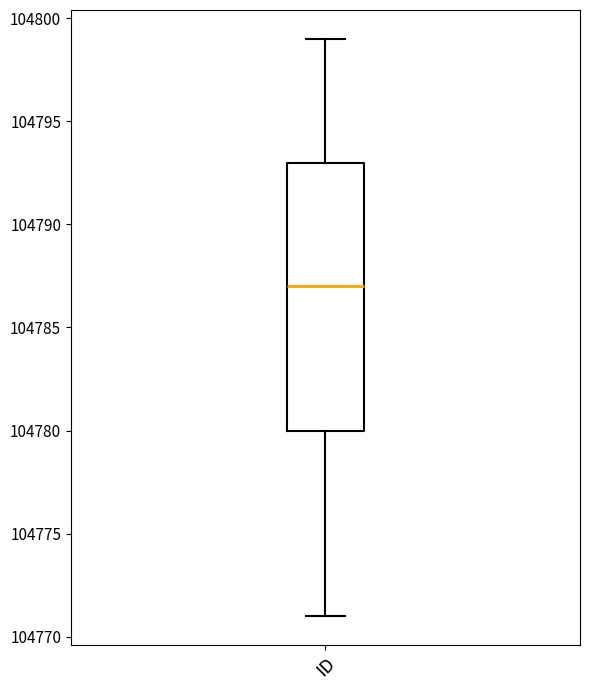

Where is the lower edge of the box for ID on the y-axis? The values are not printed on the chart, so give them approximately, as read against the axis.

104780